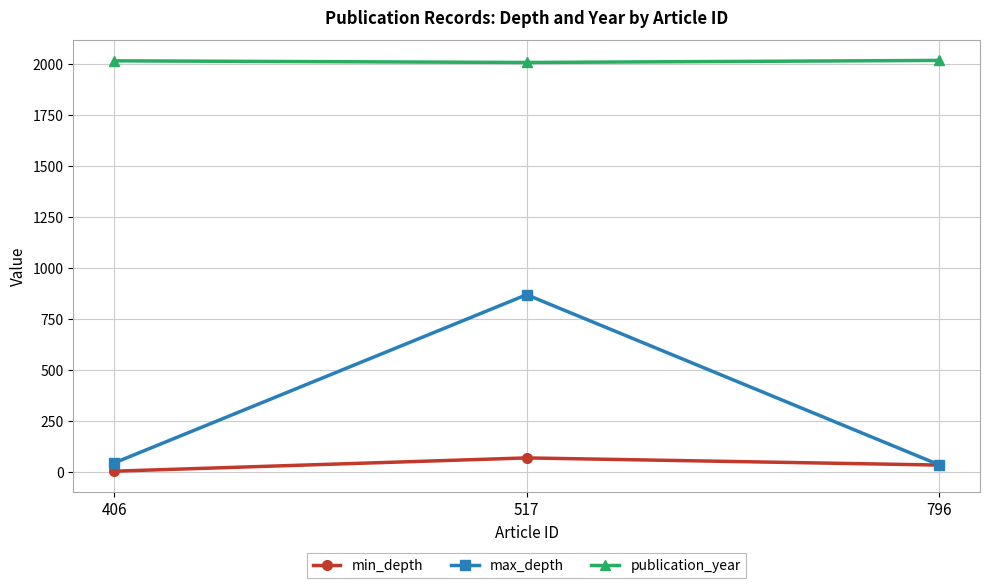

At how many categories does at least one series exceed 487?

3